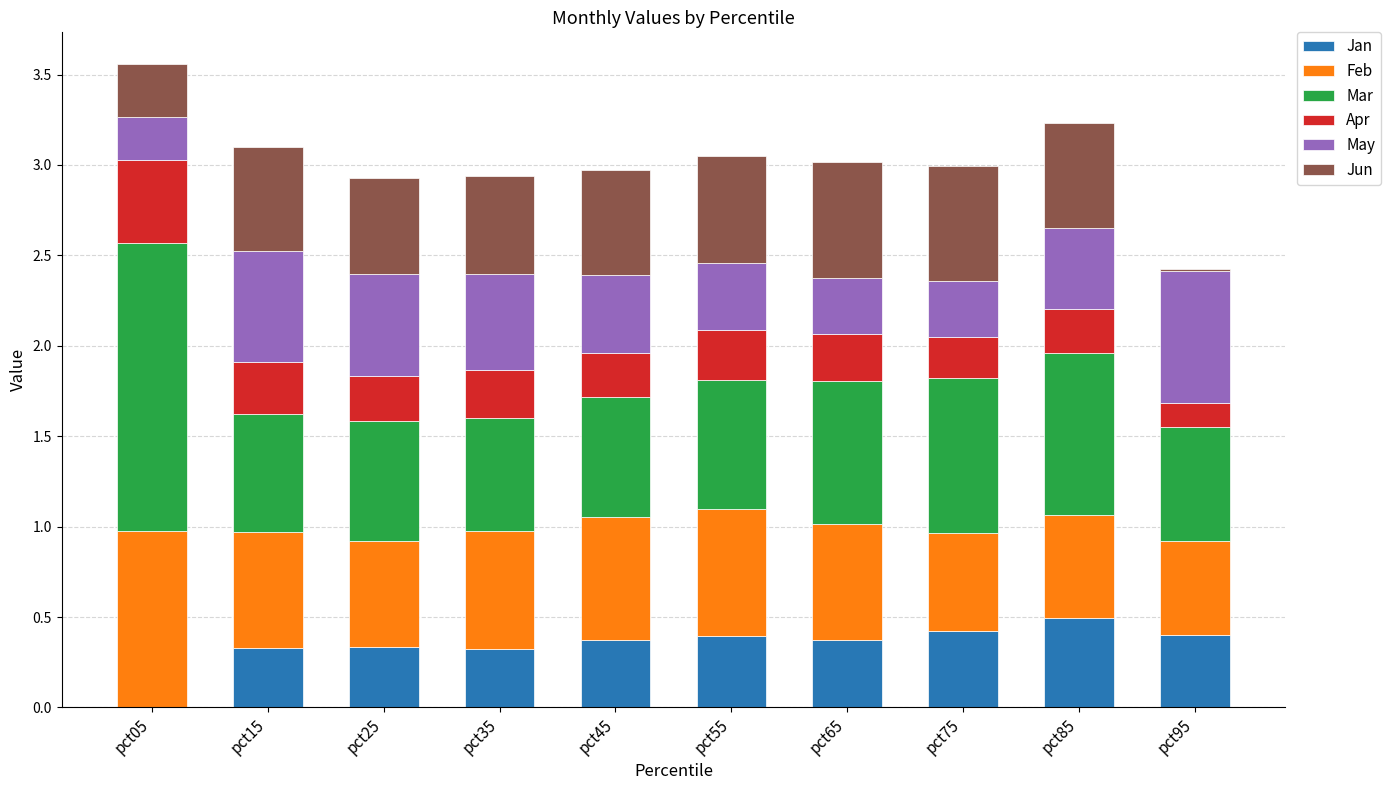

Does the chart contain stacked bars?

Yes